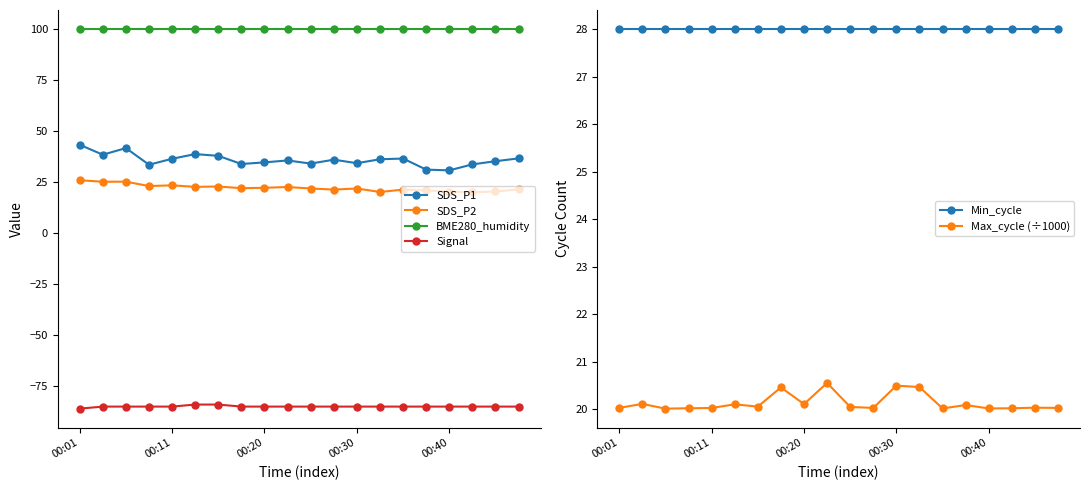

True or false: SDS_P1 and Signal intersect in this chart.

False